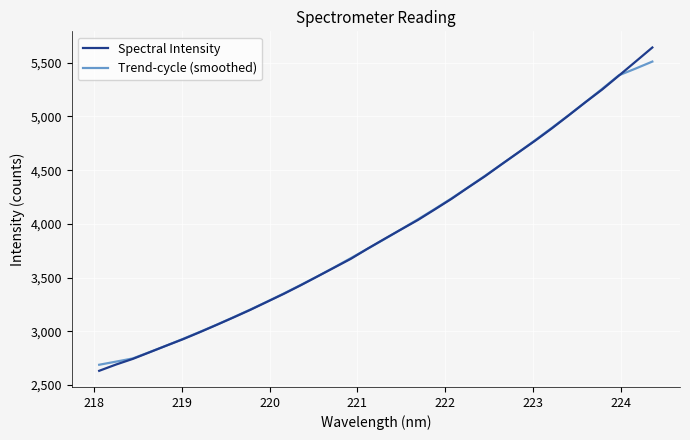

What is the lowest value of the Spectral Intensity series?

2632.8